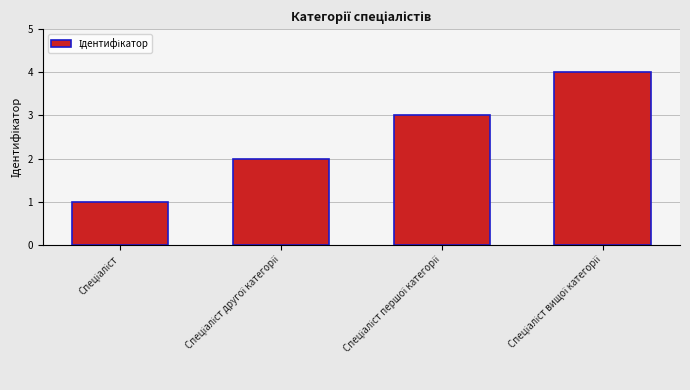

Does the chart contain stacked bars?

No